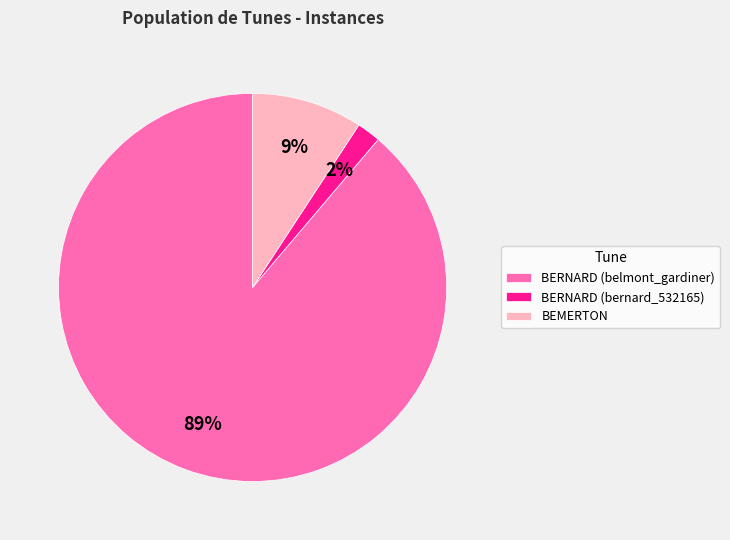

True or false: BEMERTON accounts for 17% of the total.

False